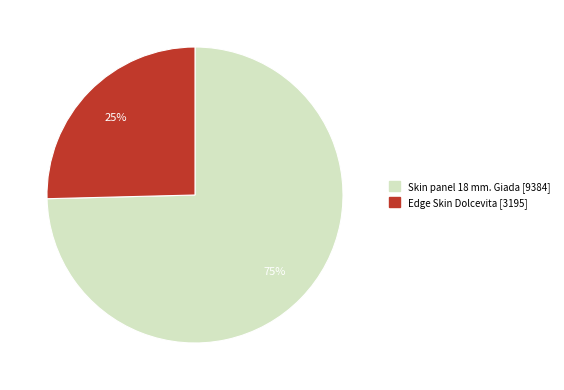

What percentage is the Edge Skin Dolcevita slice, to the nearest percent?

25%